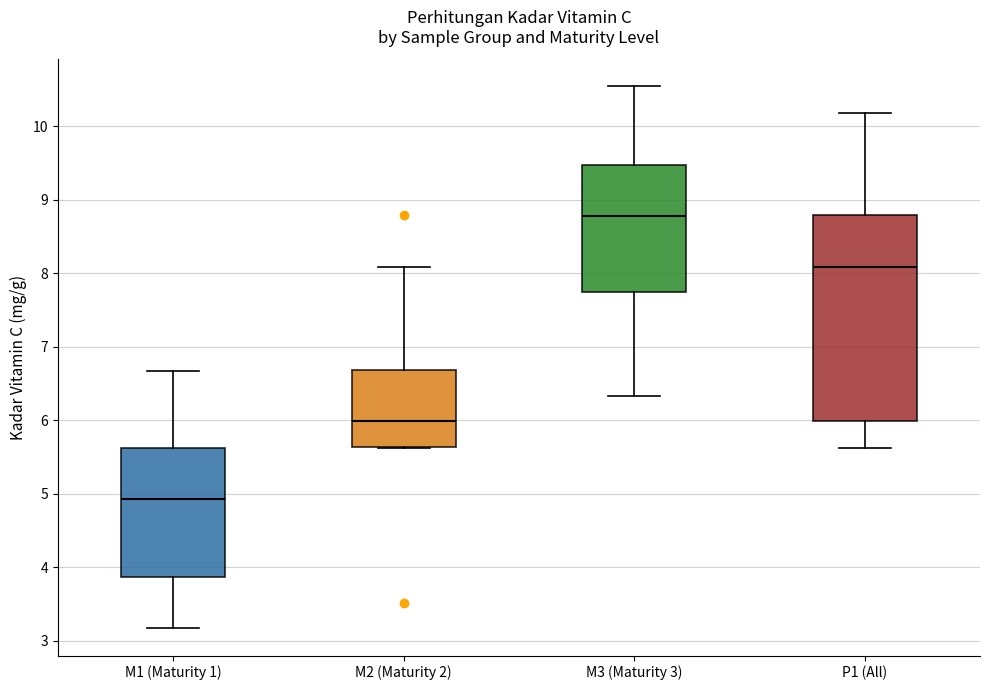

Which box has the highest median line?

M3 (Maturity 3)